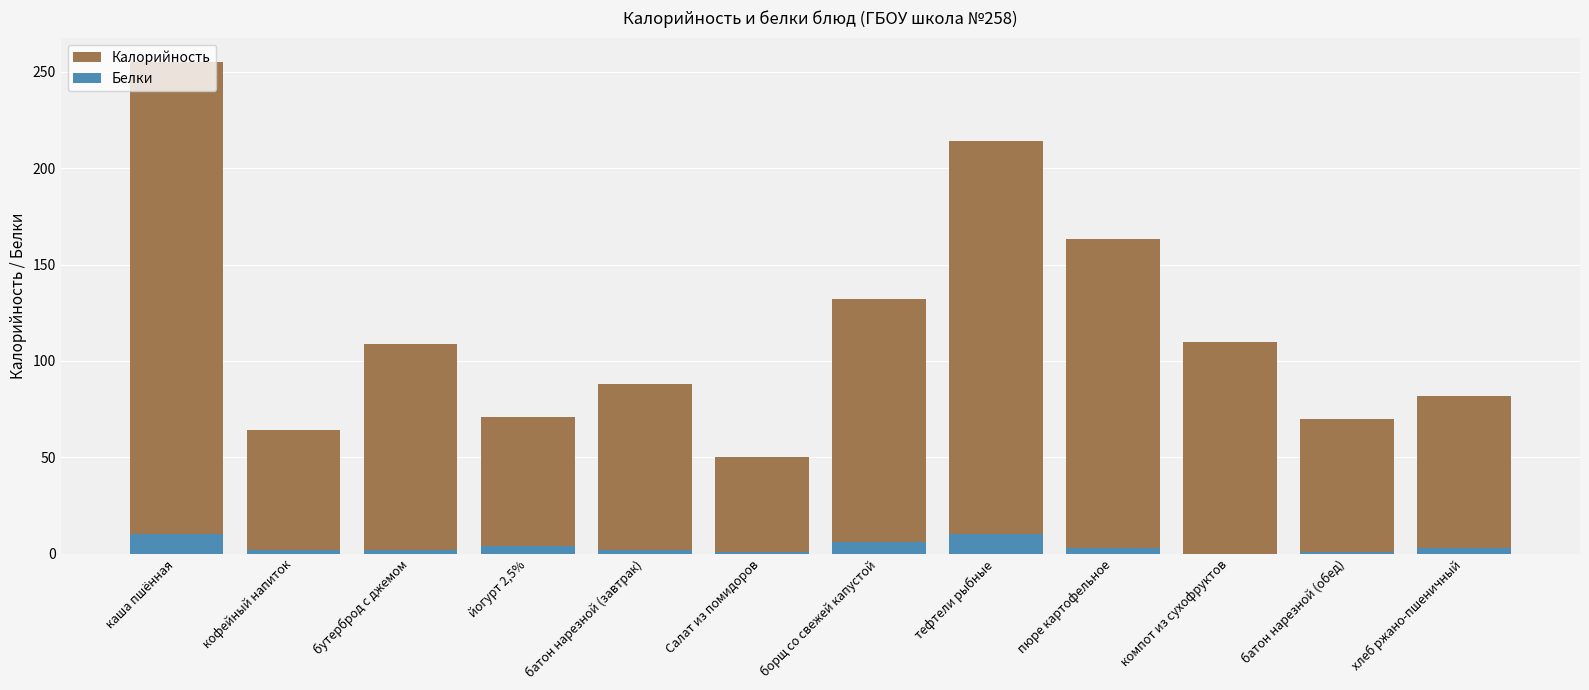

What is the value of the Калорийность bar at the 5th from the left?

88.0